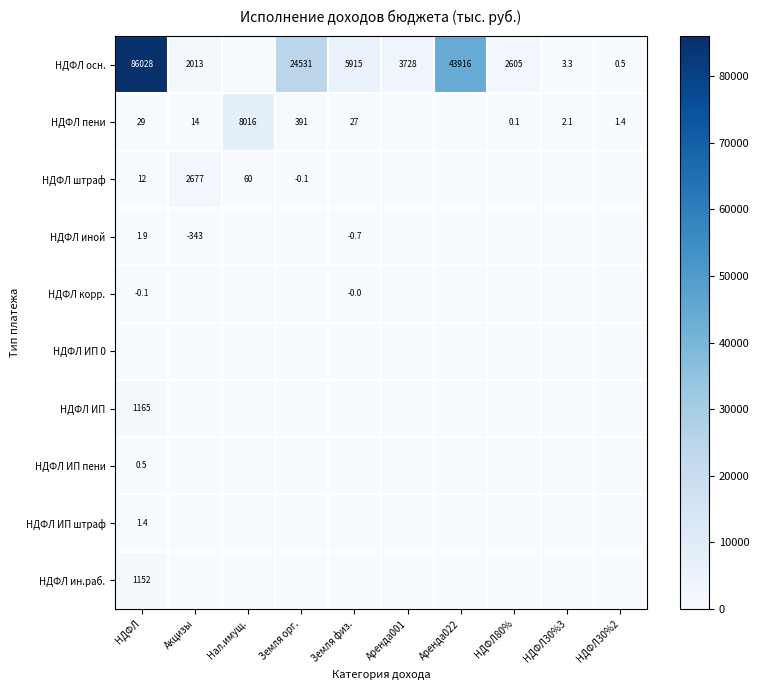

Which label corresponds to the smallest value in the chart?

Акцизы